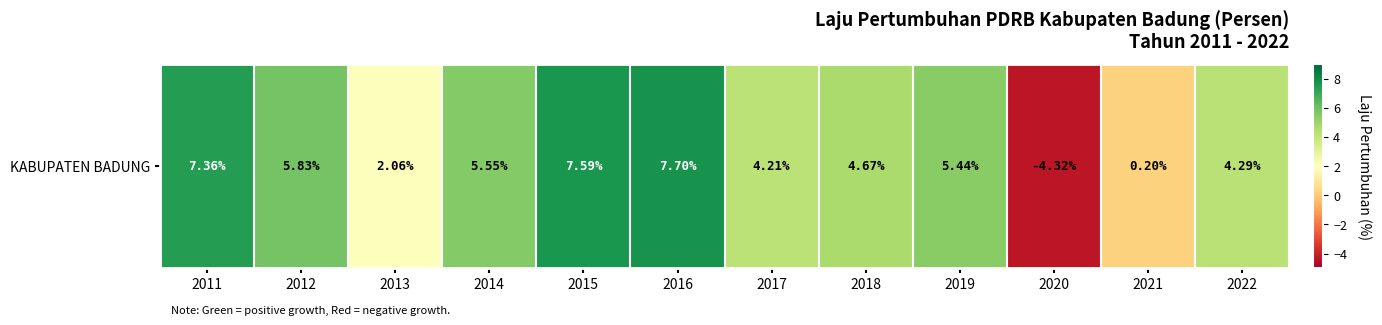

What is the sum of the values at 2020 and 2015?

3.3